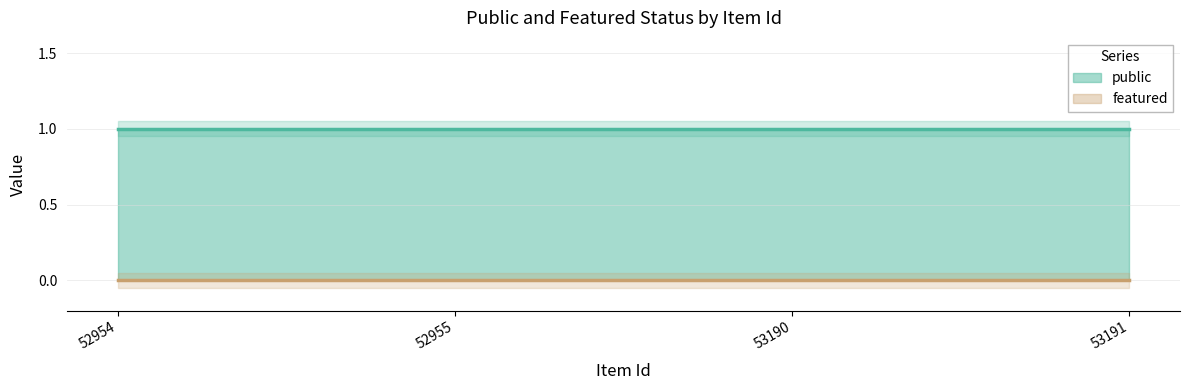

Which category has the highest value across all series?

52954